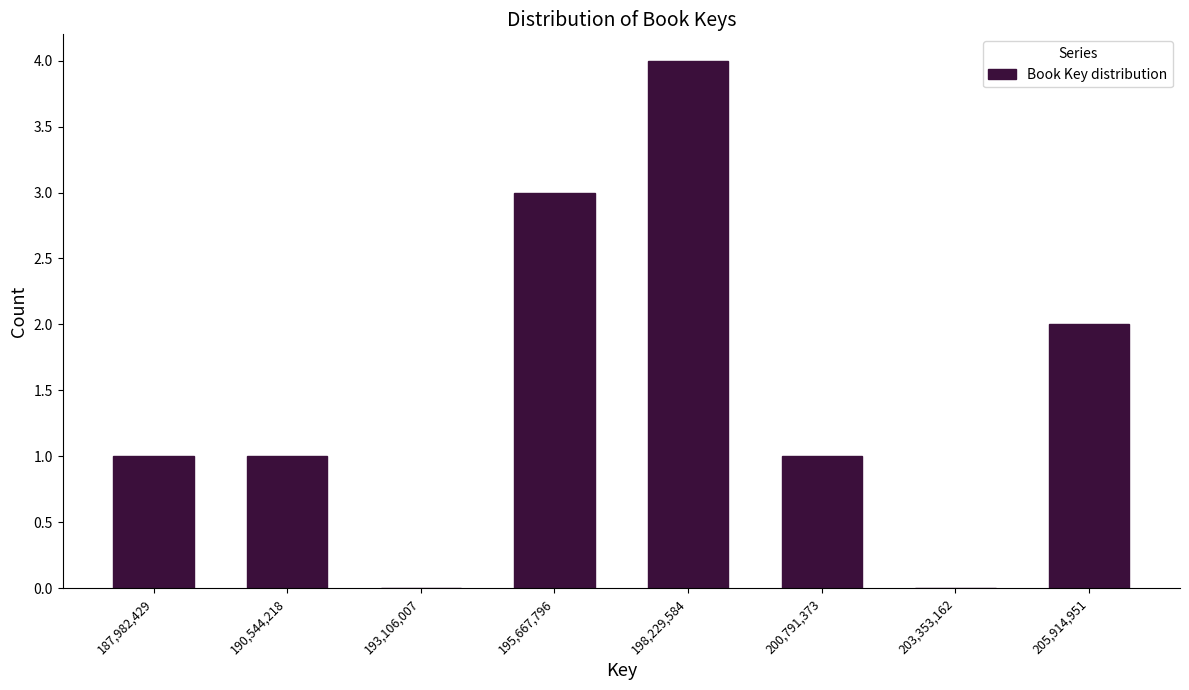

Reading left to right, transcribe this chart: for each bar, give the range it covers on the x-axis and its height. Neither the bar edges nor the heights are printed on the chart, so give them approximately, as read against the axes.

186500000 to 189500000: 1
189500000 to 192000000: 1
192000000 to 194500000: 0
194500000 to 197000000: 3
197000000 to 199500000: 4
199500000 to 202000000: 1
202000000 to 204500000: 0
204500000 to 207000000: 2